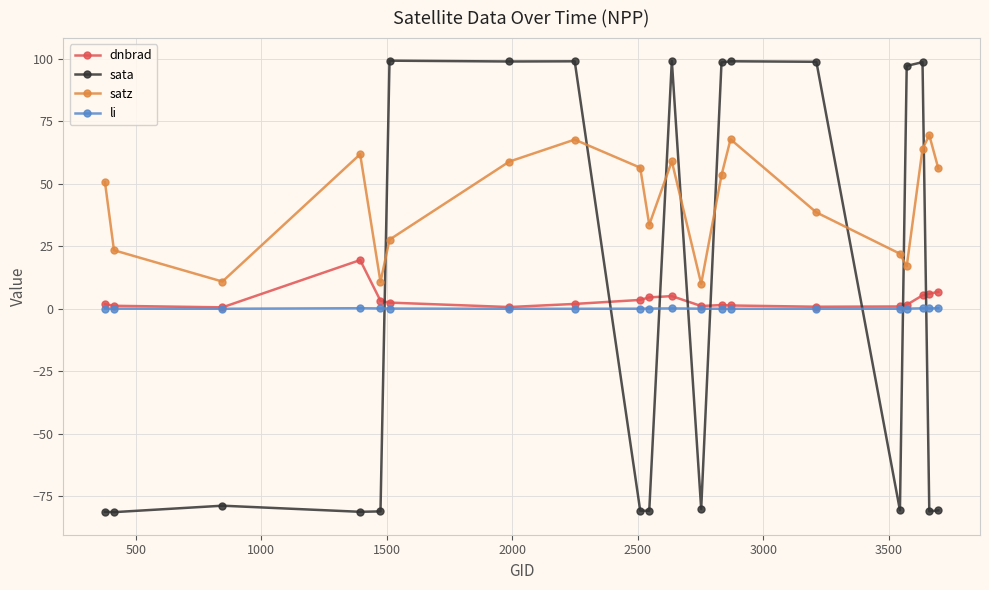

What is the value of the satz point at the 3rd from the left?

10.9